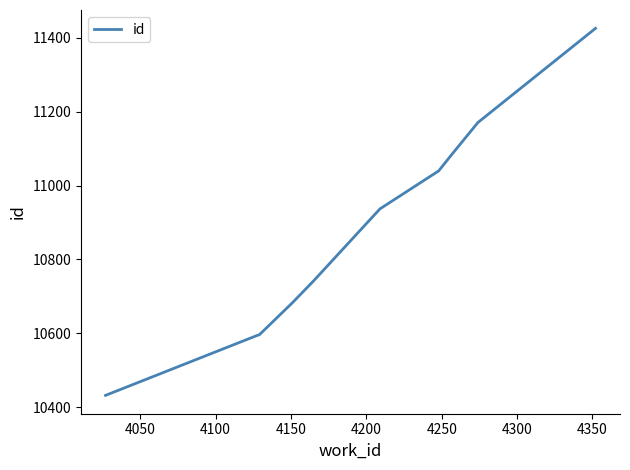

What is the smallest value displayed?

10432